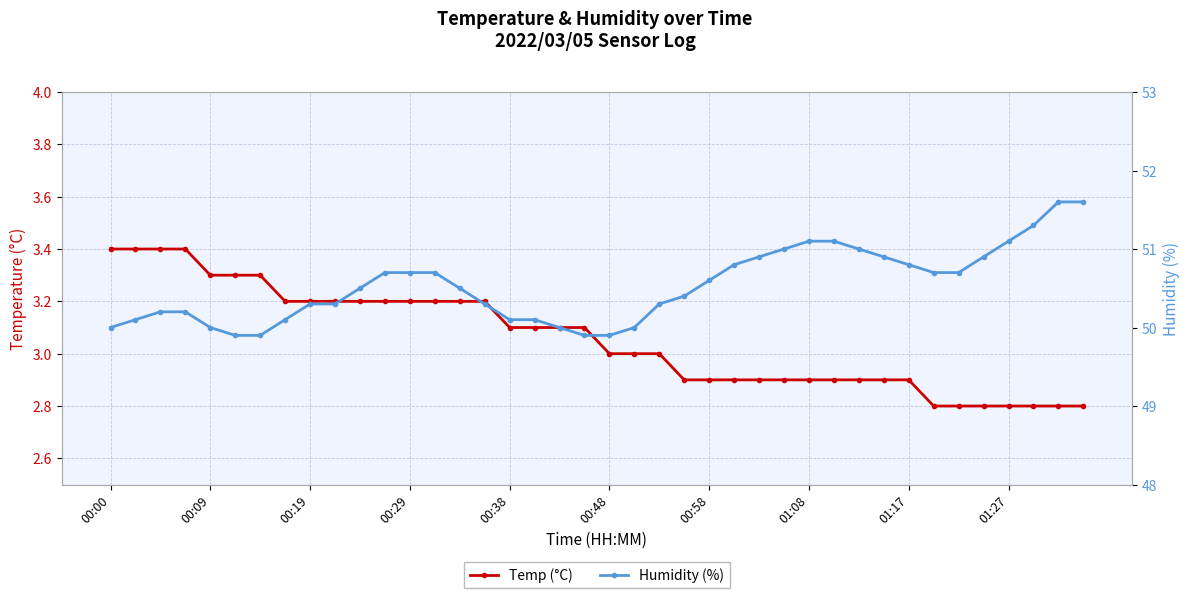

How many lines are shown in the chart?

2